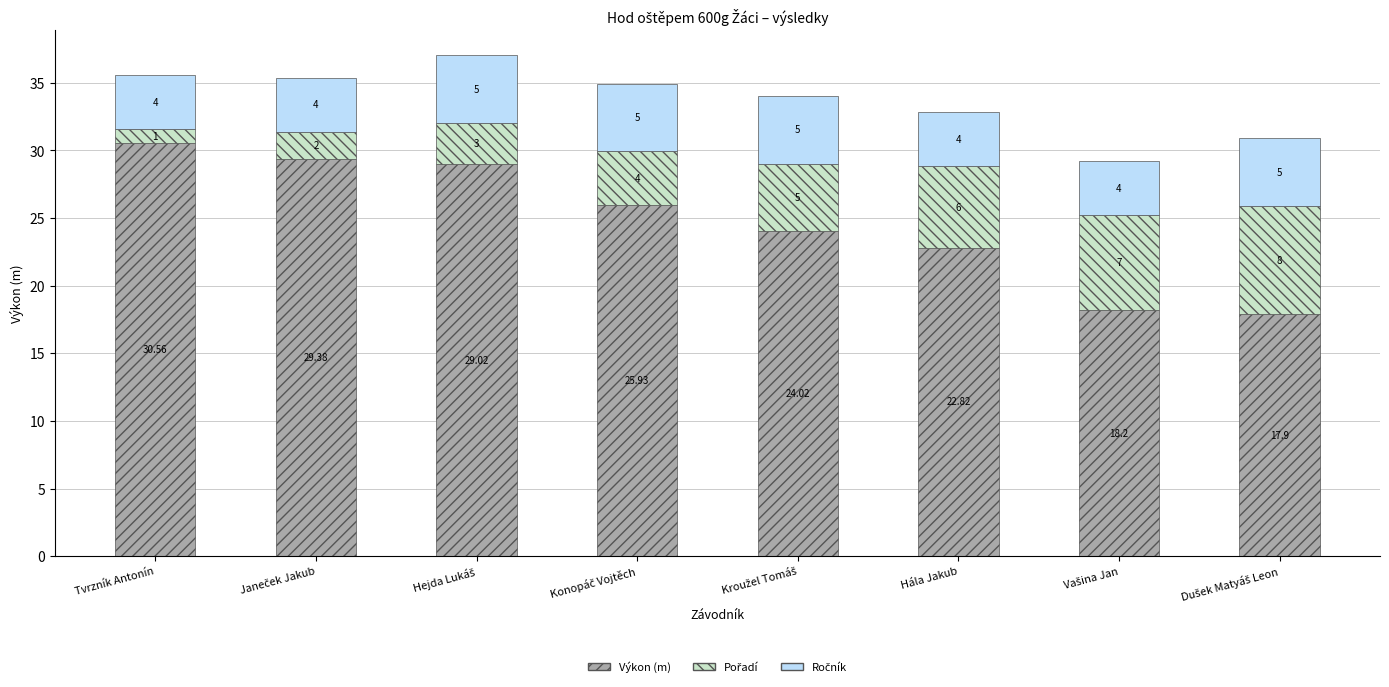

At which label does Výkon (m) first exceed 25?

Tvrzník Antonín